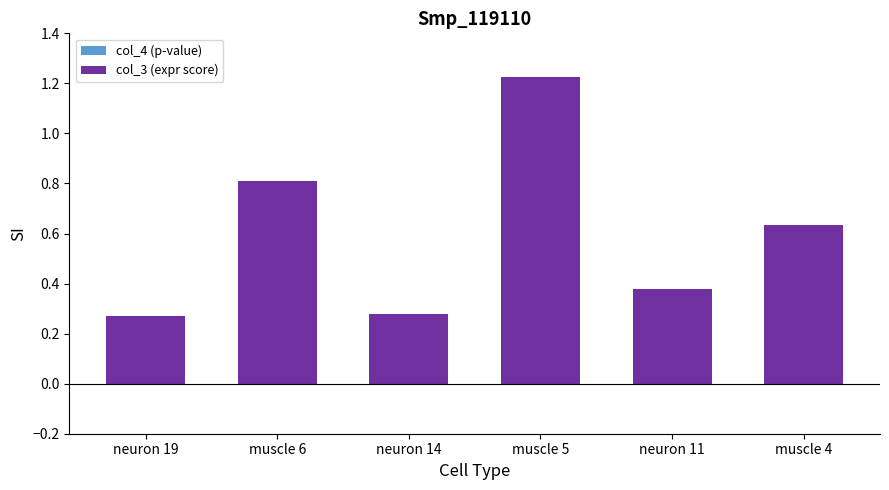

True or false: col_4 (p-value) has a value of 0.0 at neuron 19.

True